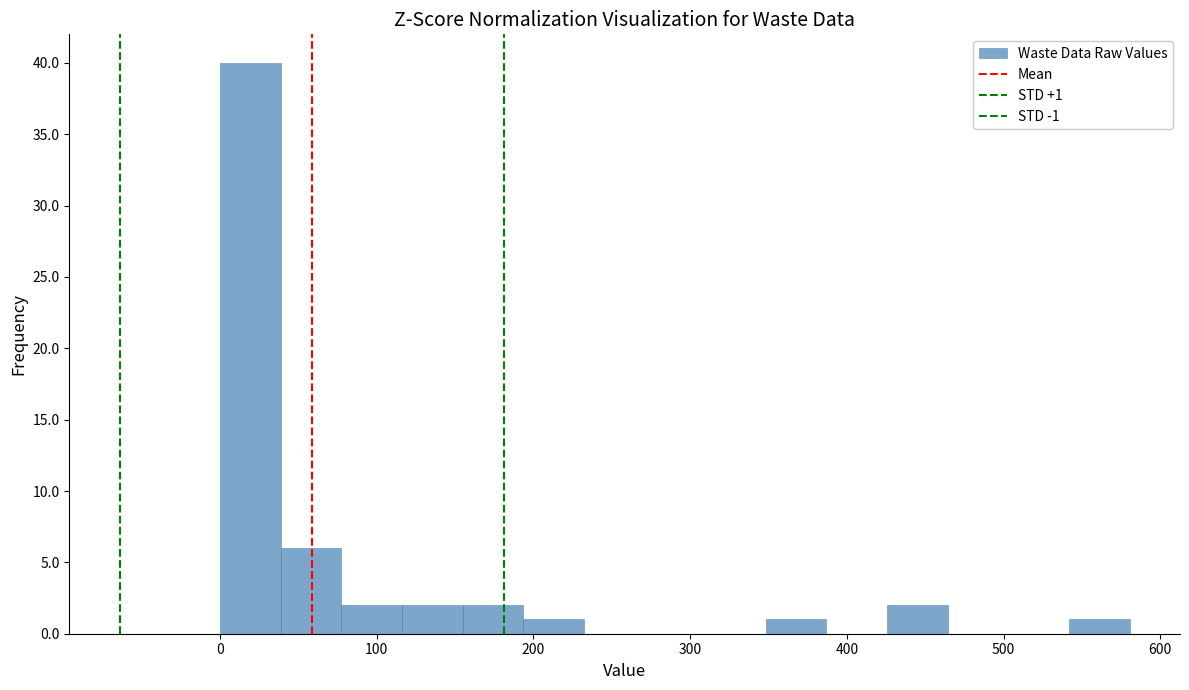

Read against the x-axis, roughly where is the centre of the tallest bar?

20